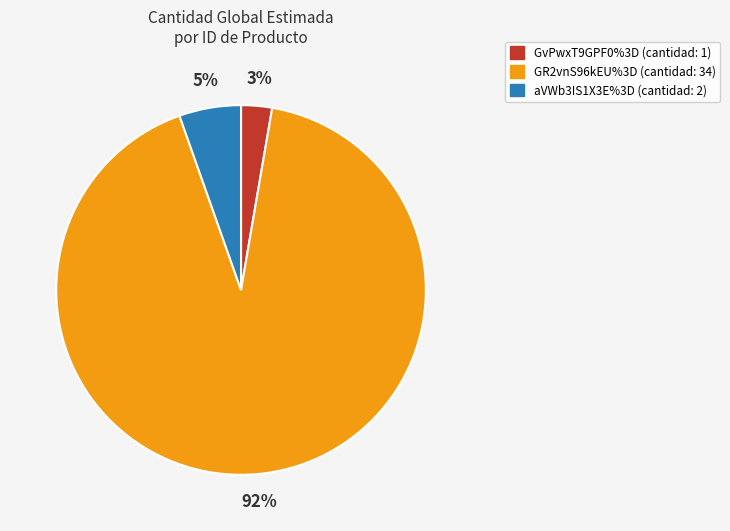

Which category has the biggest portion of the pie?

GR2vnS96kEU%3D